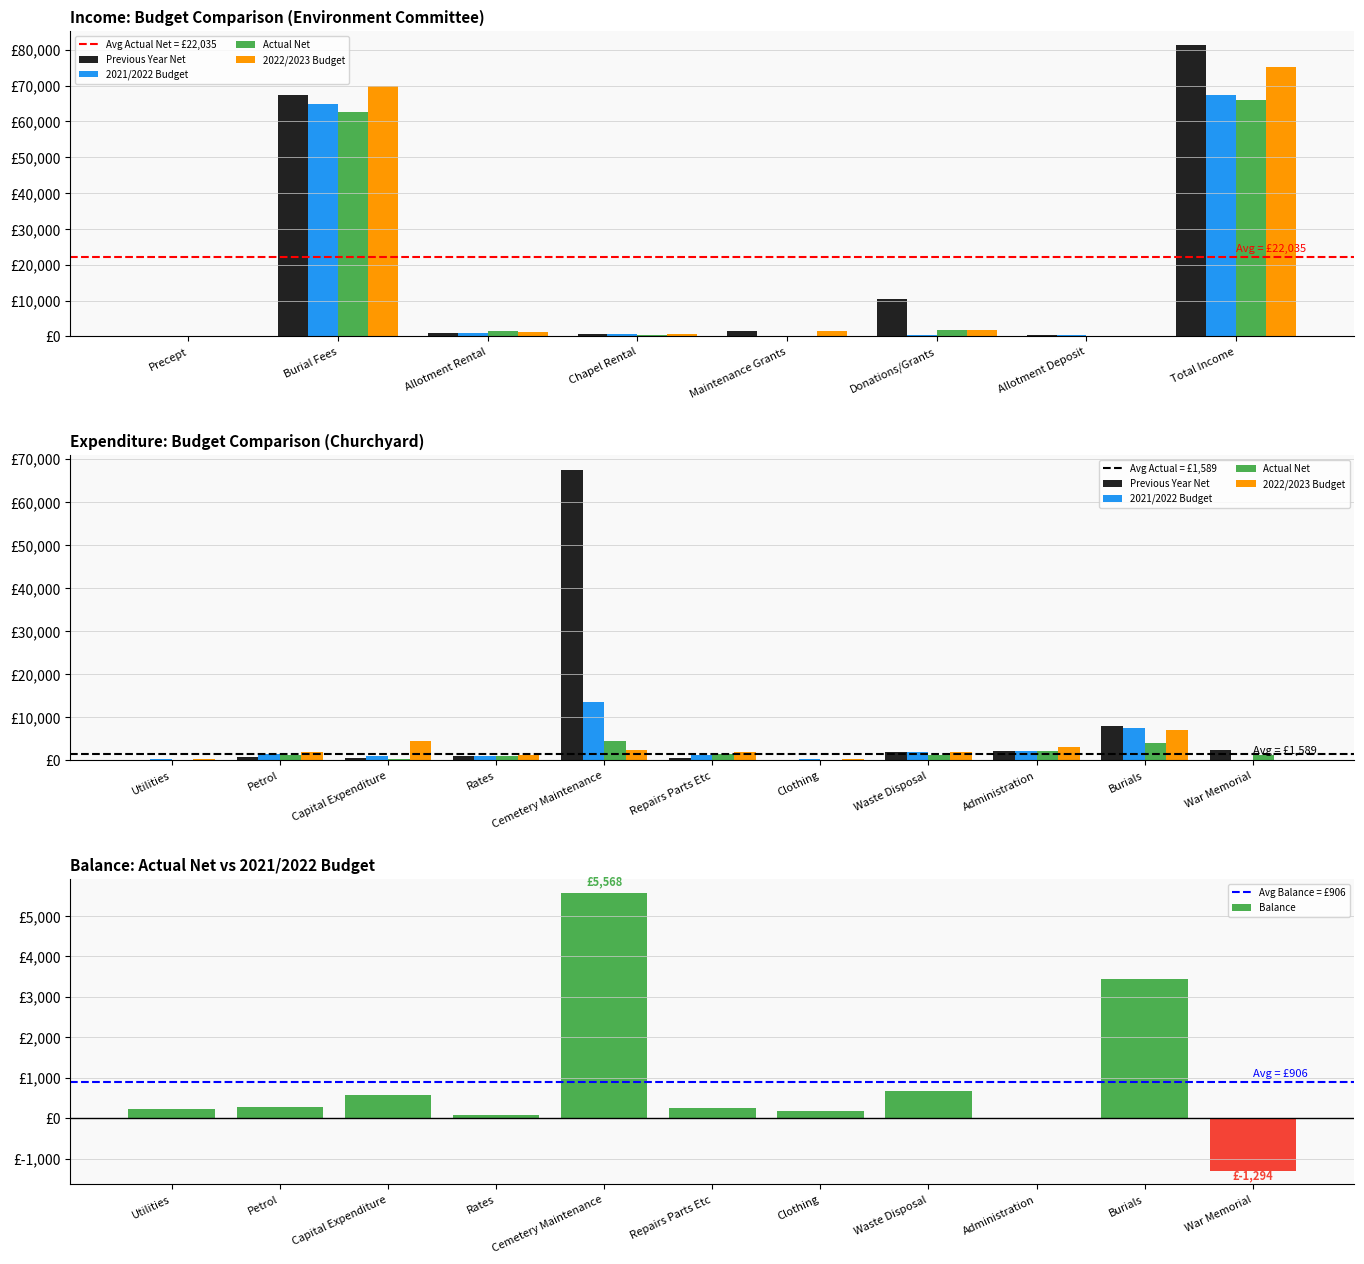

List the labels in order of Previous Year Net value, largest first.

Total Income, Burial Fees, Donations/Grants, Maintenance Grants, Allotment Rental, Chapel Rental, Allotment Deposit, Precept